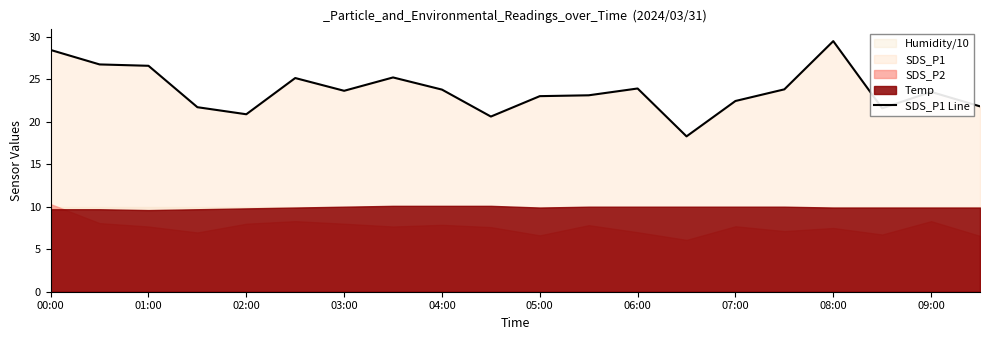

The SDS_P1 Line series shows 16.2 at 03:00. True or false?

False